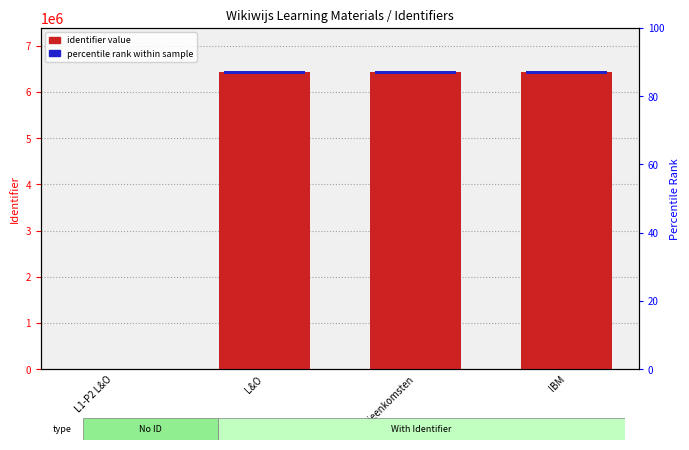

What is the label of the 3rd bar from the right?

L&O